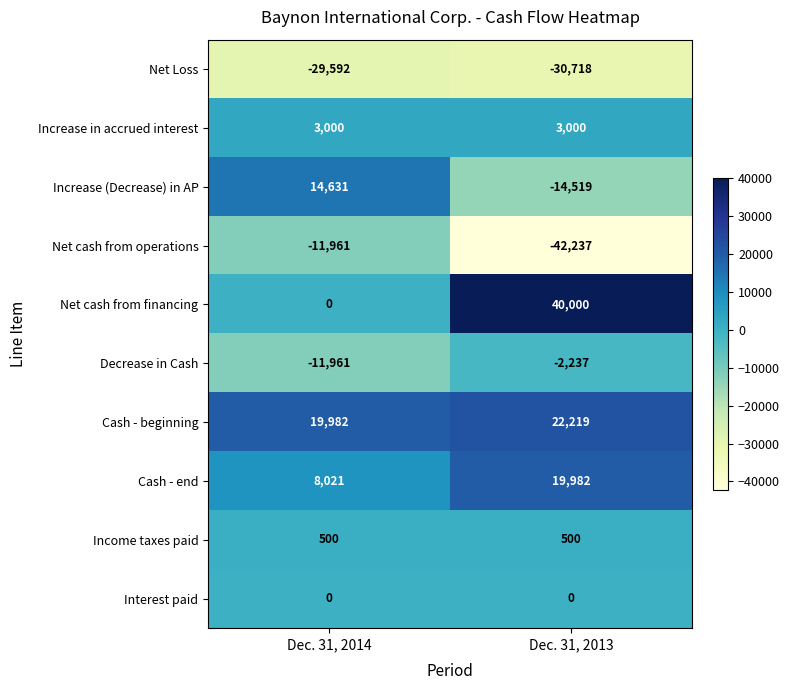

What is the difference between the Net Loss values at Dec. 31, 2013 and Dec. 31, 2014?

1126